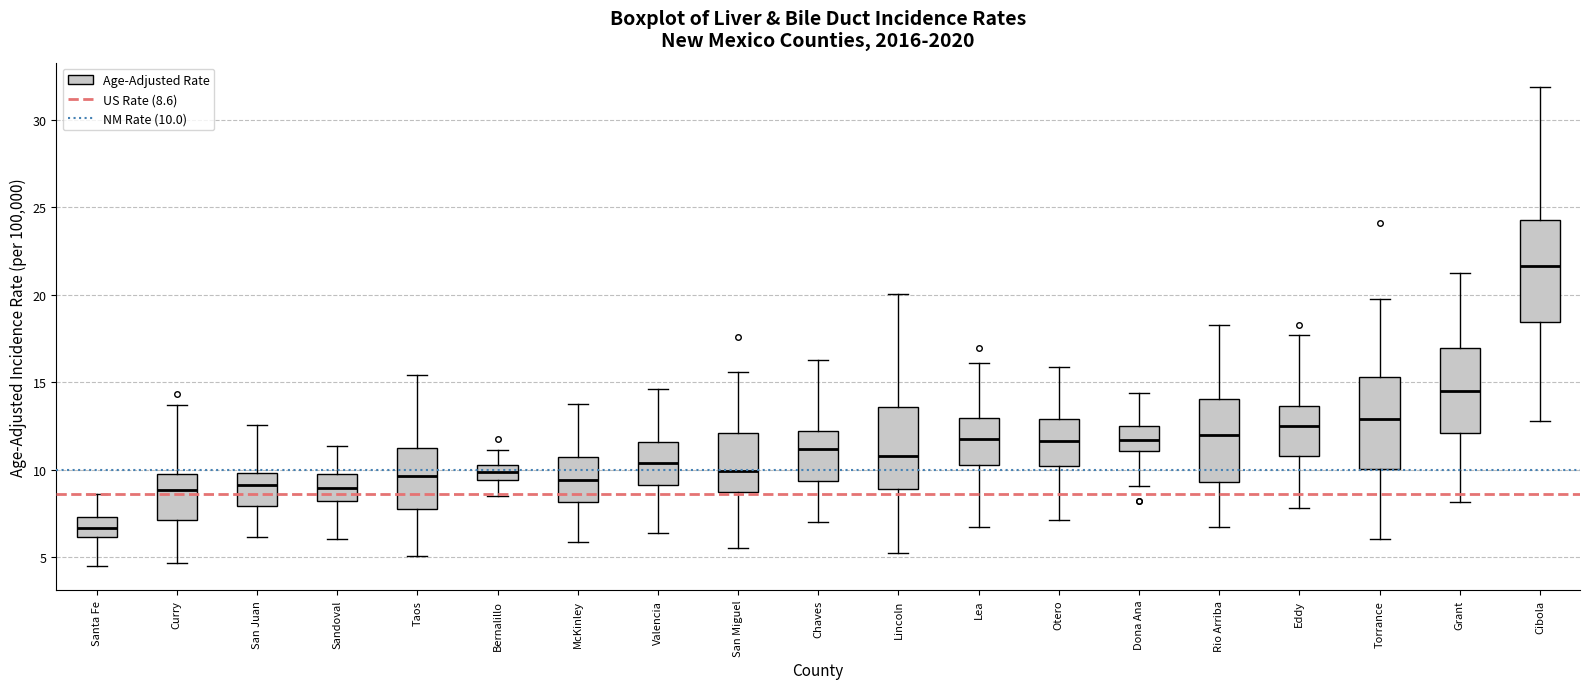

Where is the upper edge of the box for Grant on the y-axis? The values are not printed on the chart, so give them approximately, as read against the axis.

17.0